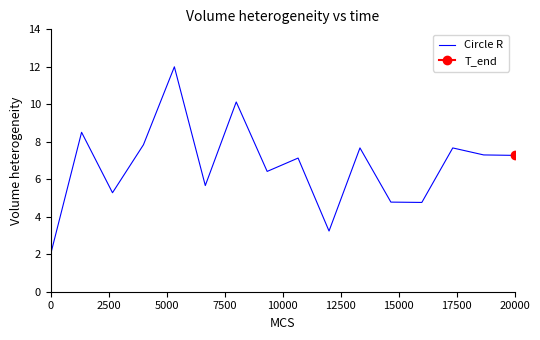

What is the lowest value of the Circle R series?

2.0